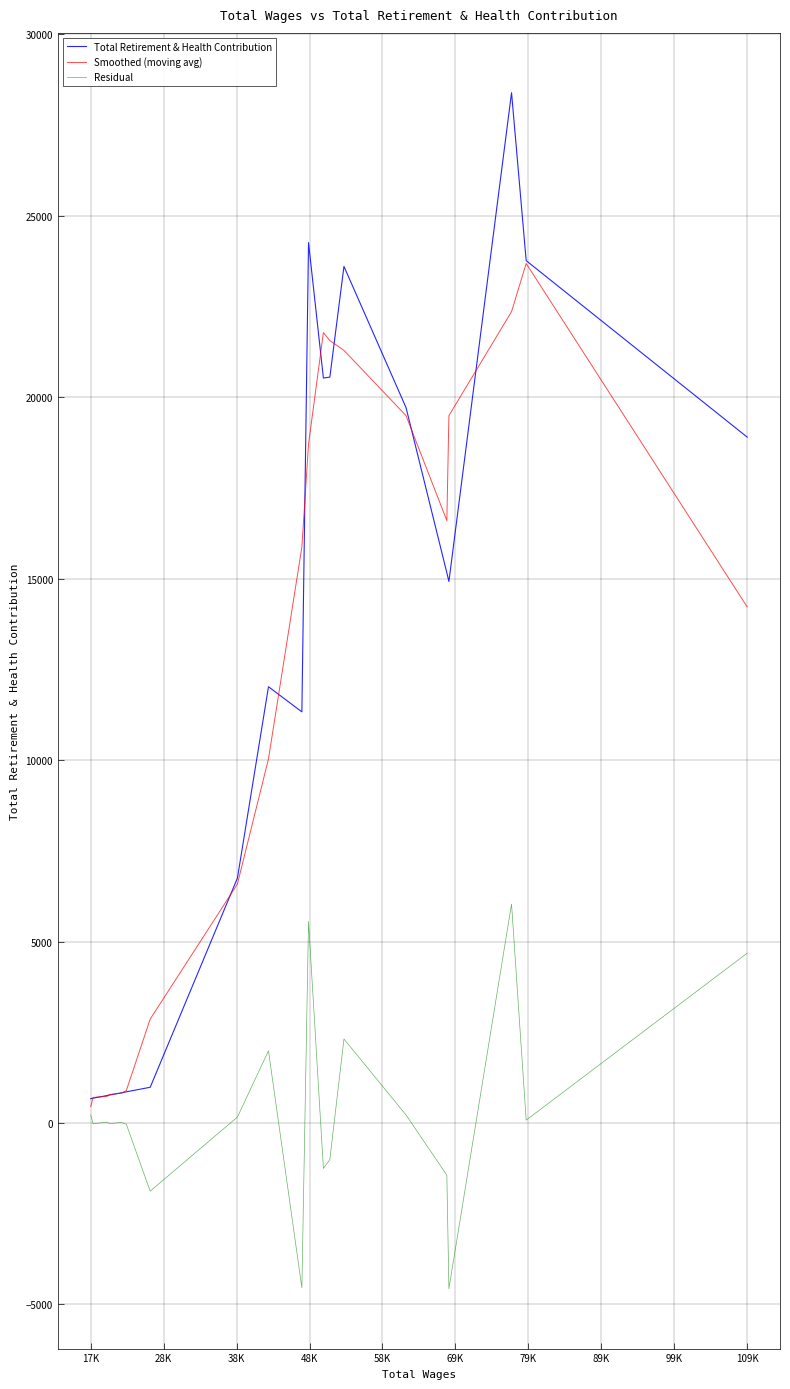

List the series in order of their peak value, lowest first.

Residual, Smoothed (moving avg), Total Retirement & Health Contribution